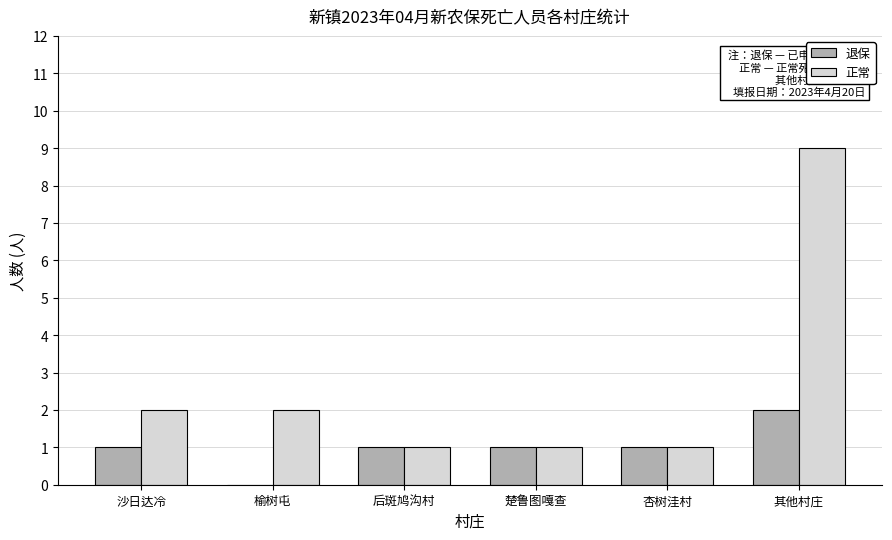

What is the sum of all 正常 values?

16